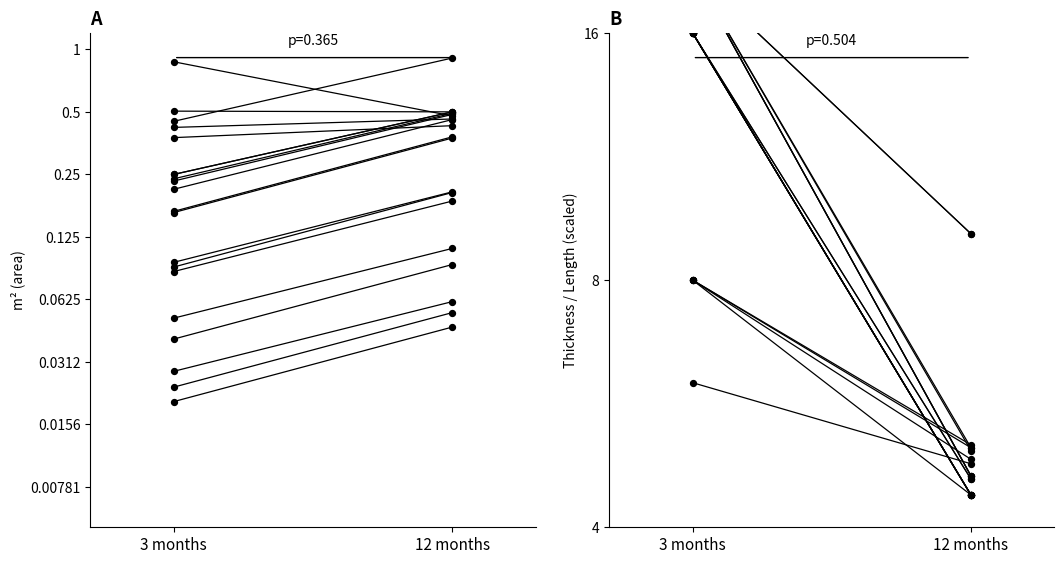

Which series contains the highest Y value?

thickness_series